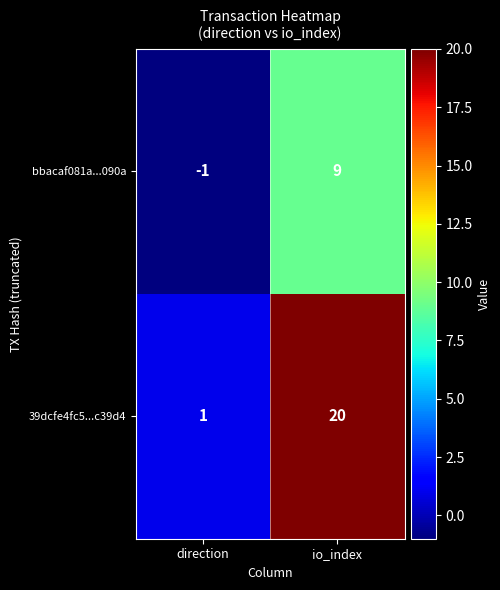

Reading left to right, list all the values displayed in this chart.

bbacaf081a...090a: -1	9
39dcfe4fc5...c39d4: 1	20